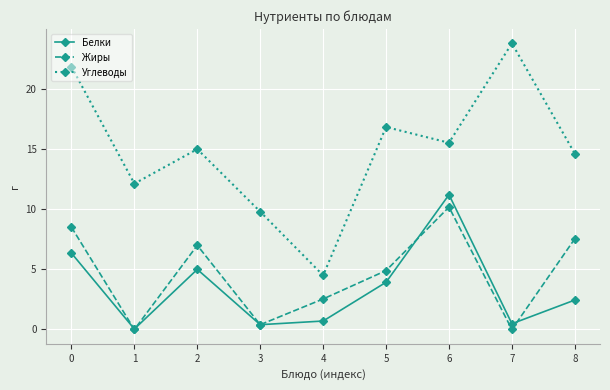

Which series changed the most between 1 and 4?

Углеводы